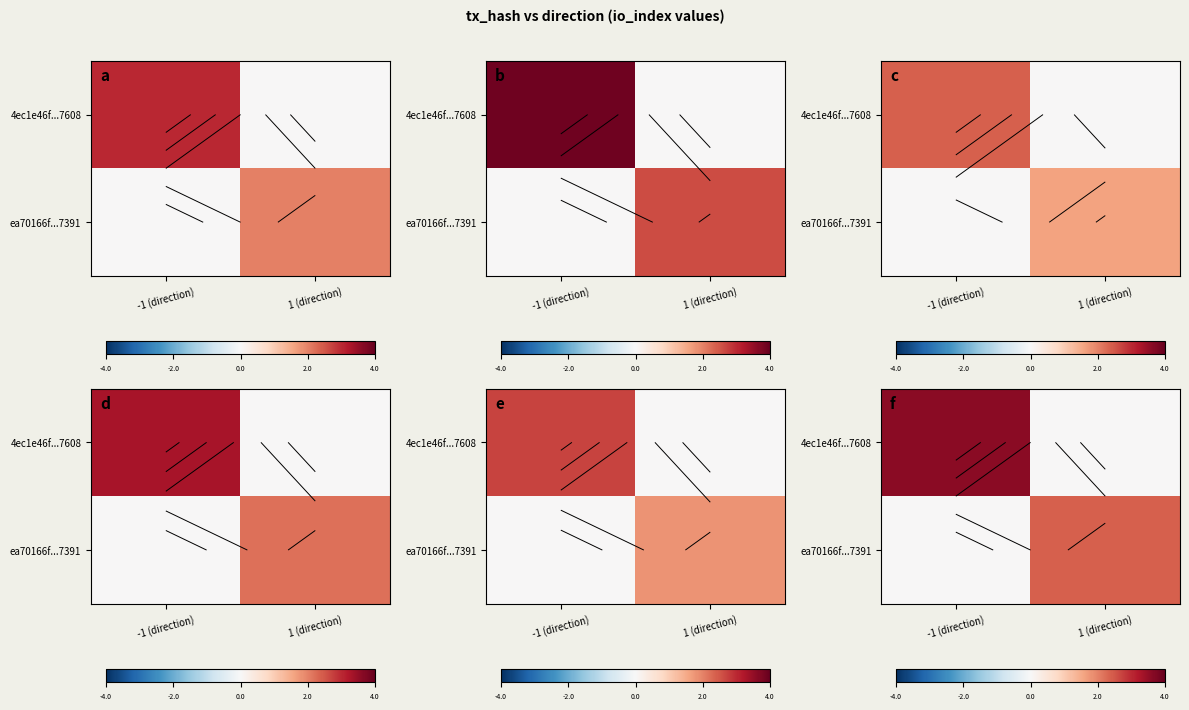

At -1 (direction), list the series in order from largest to smallest.

4ec1e46f...7608, ea70166f...7391